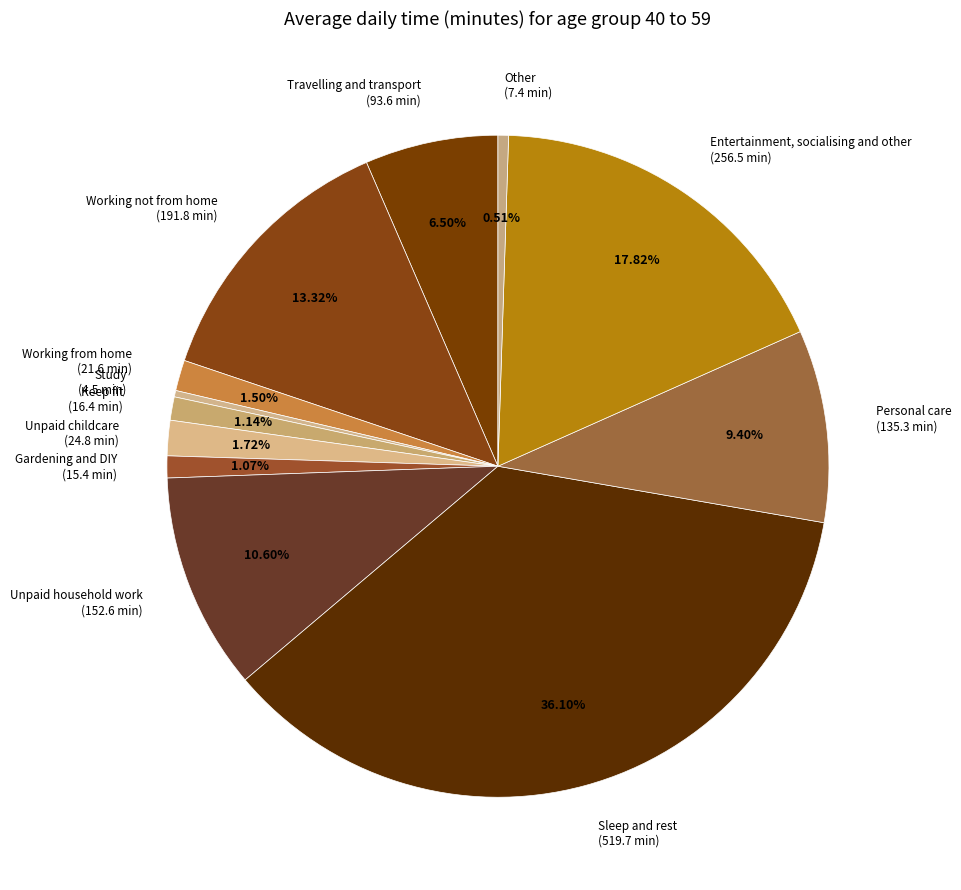

Between Personal care and Unpaid household work, which is larger?

Unpaid household work